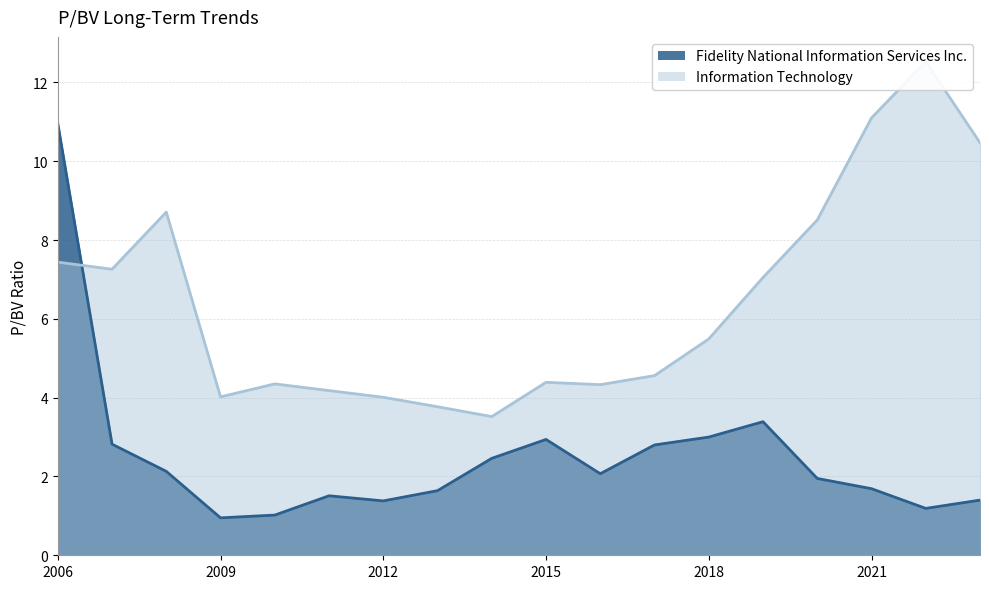

What is the label of the 11th point from the right?

2013-02-26